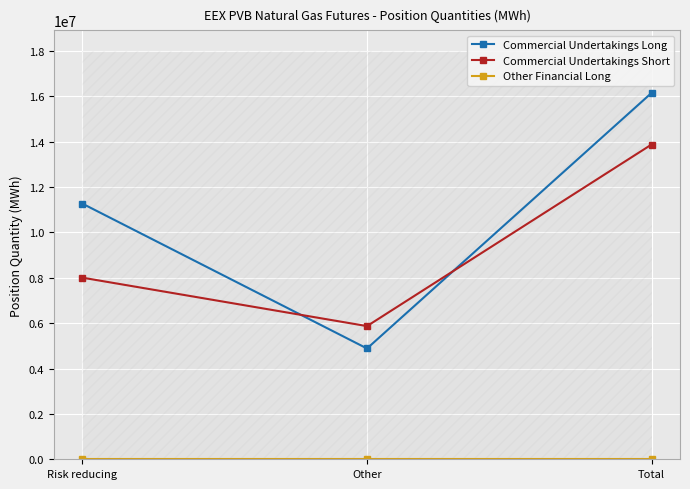

What is the difference between the maximum and minimum values in the Commercial Undertakings Short series?

8001858